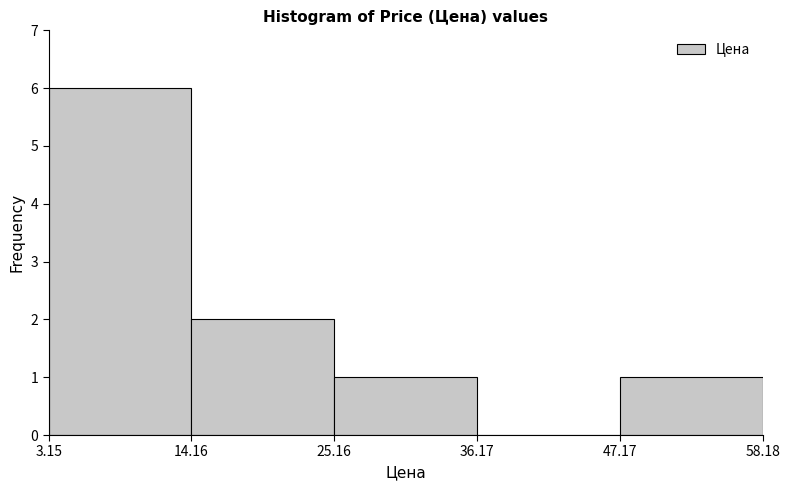

Which range on the x-axis has the tallest bar?

3.15 to 14.16